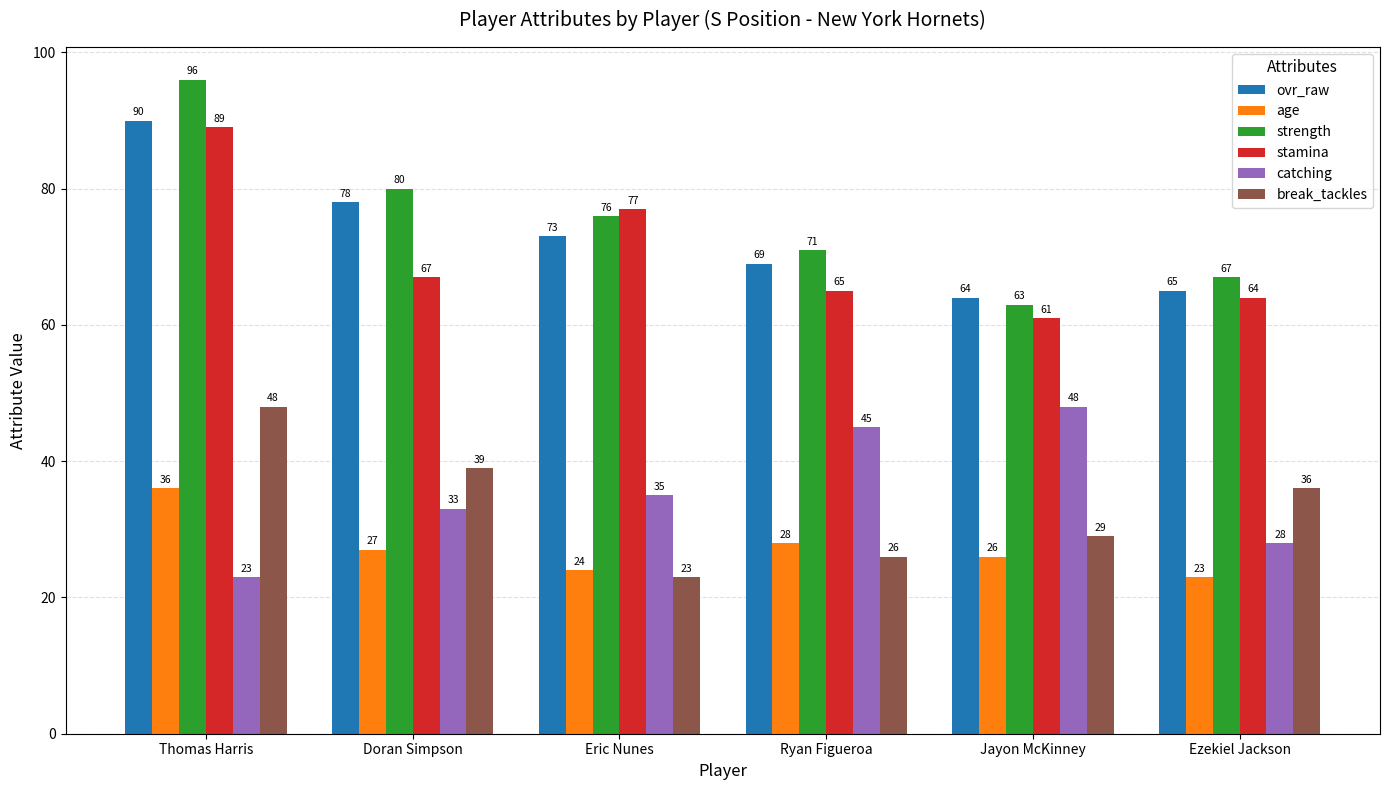

The value of break_tackles at Jayon McKinney is 48. True or false?

False